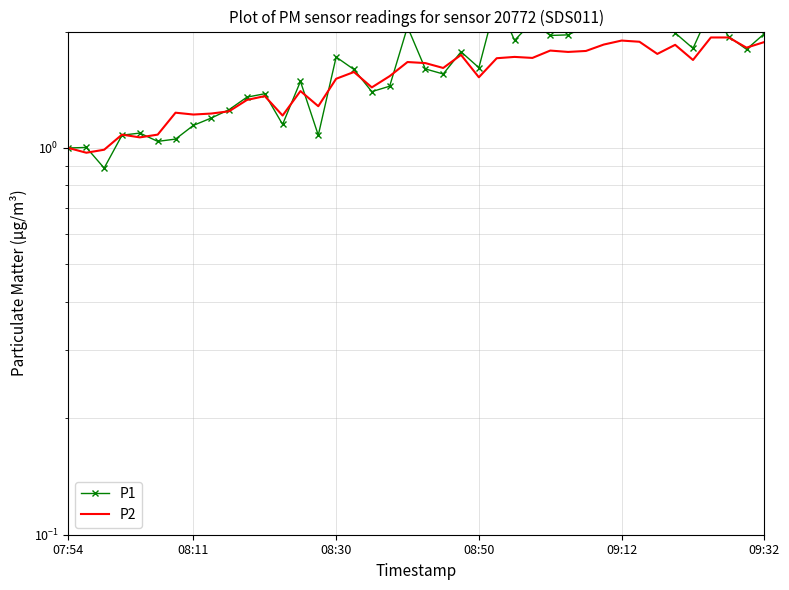

The value of P2 at 18 is 0.8. True or false?

False